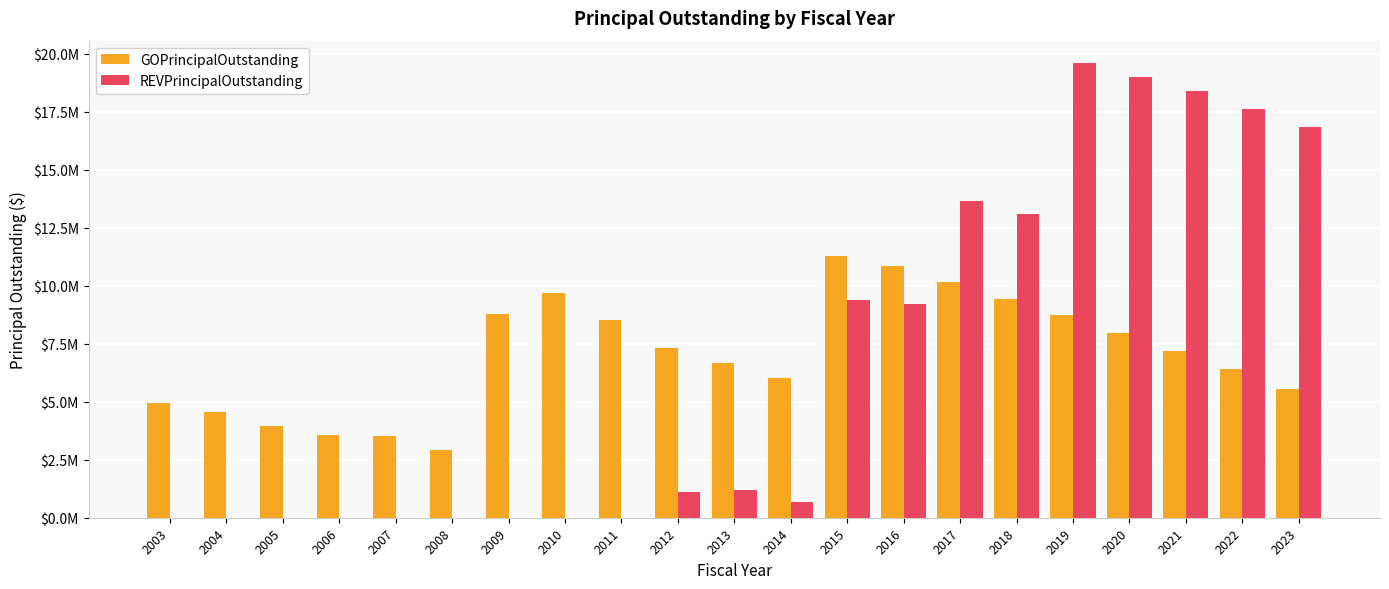

Where does the GOPrincipalOutstanding series first go above 7205000?

2009